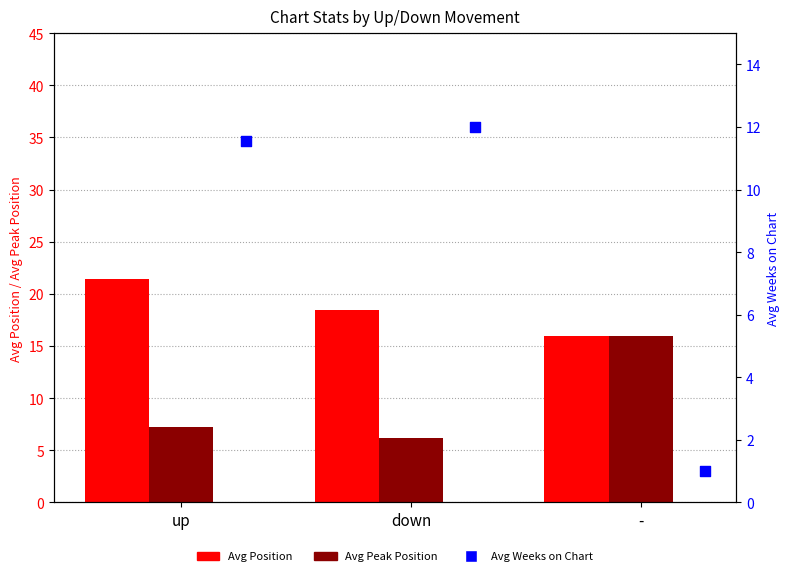

What is the total value across all series at down?

36.6